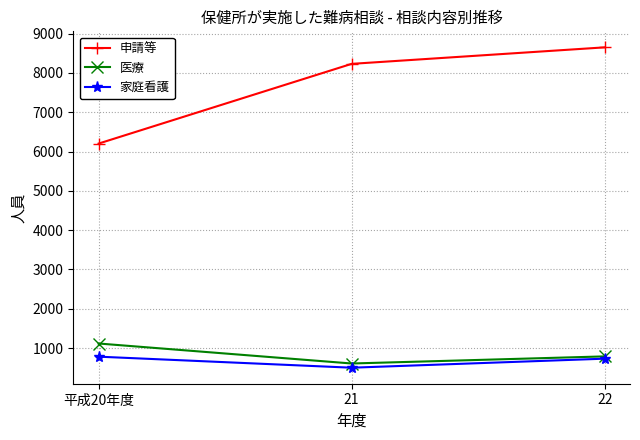

What value does the 医療 series have at 22?

787